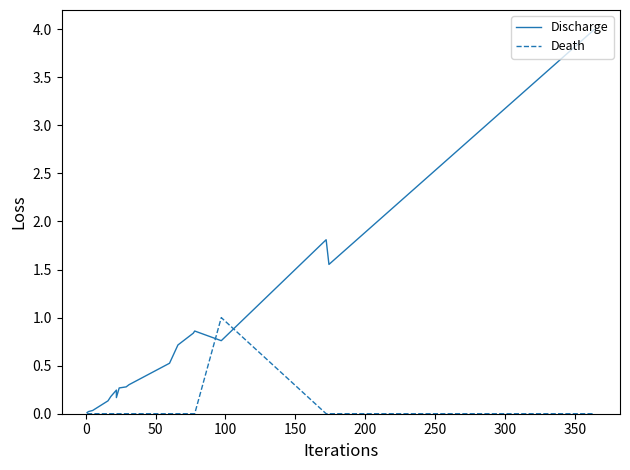

How many intersections are there between Death and Discharge?

2